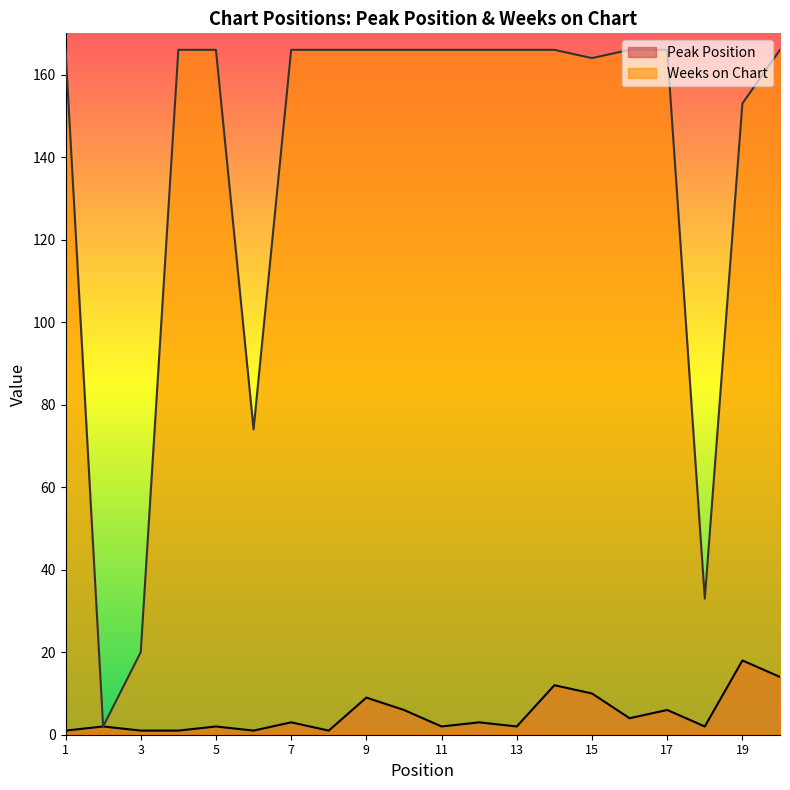

Does the chart display data point markers on the line(s)?

No